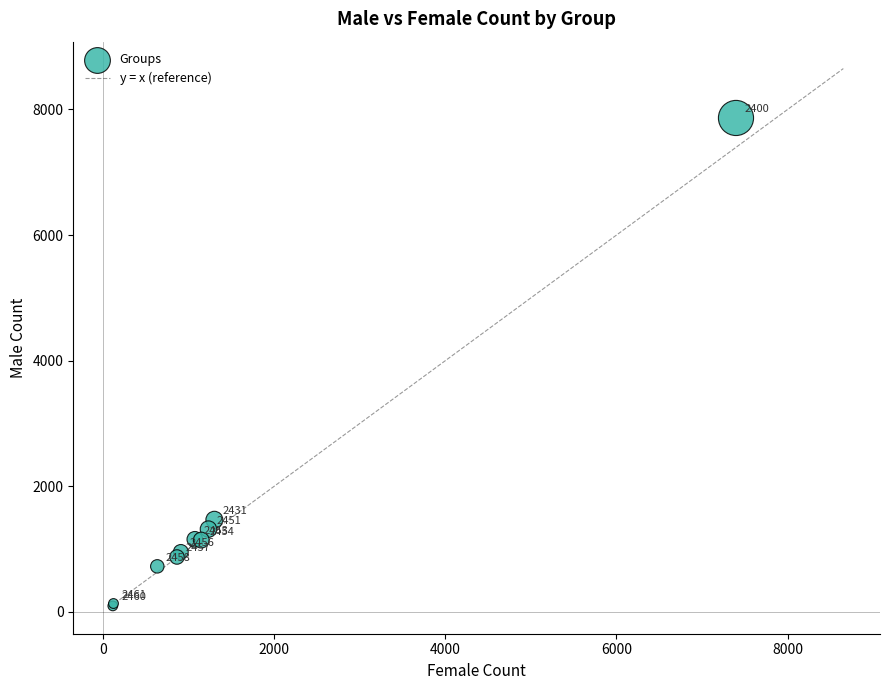

What Y value in the scatter plot is closest to 3980?

1467